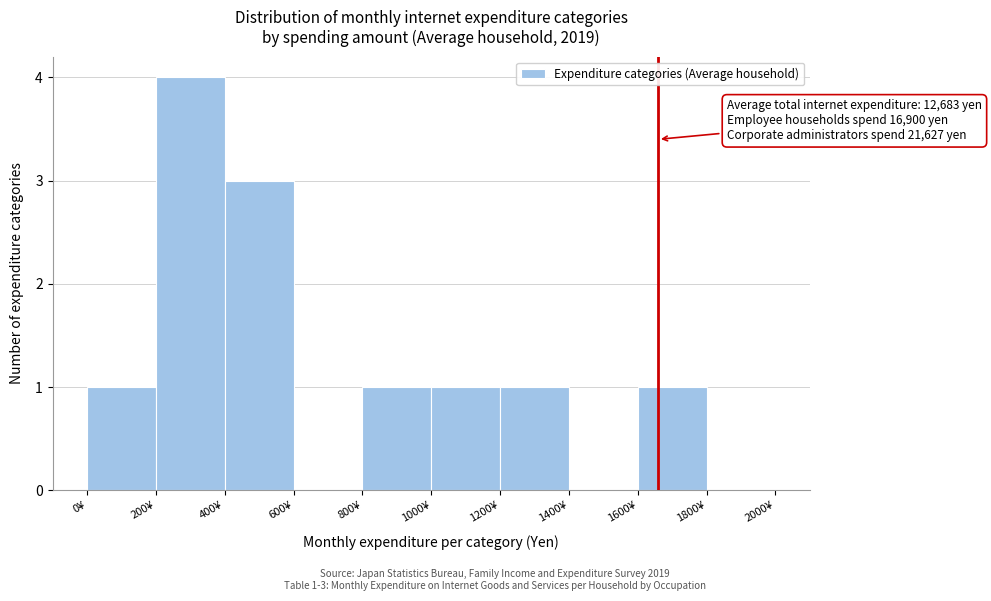

Over which range of the x-axis is the bar tallest?

200 to 400